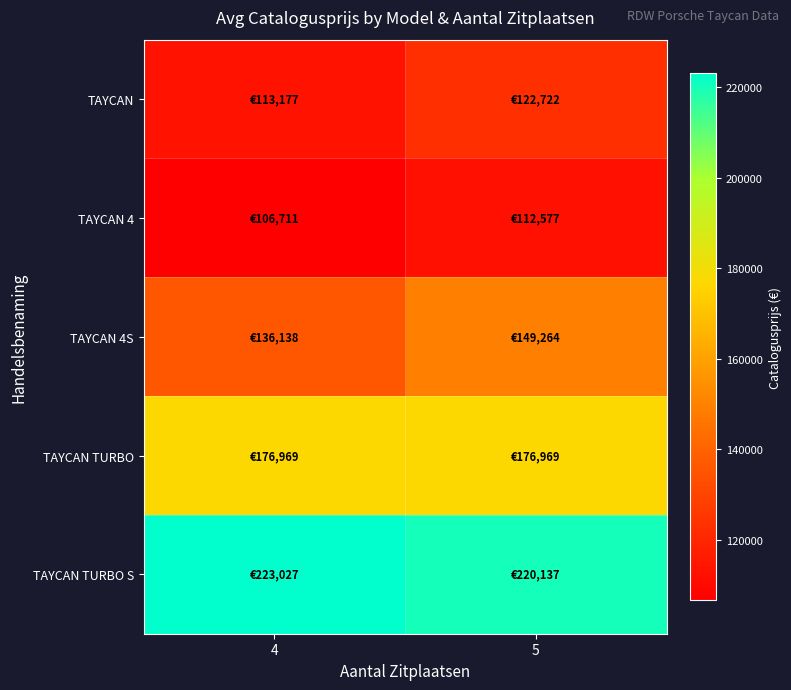

What is the spread (max minus min) of values at 5?

107560